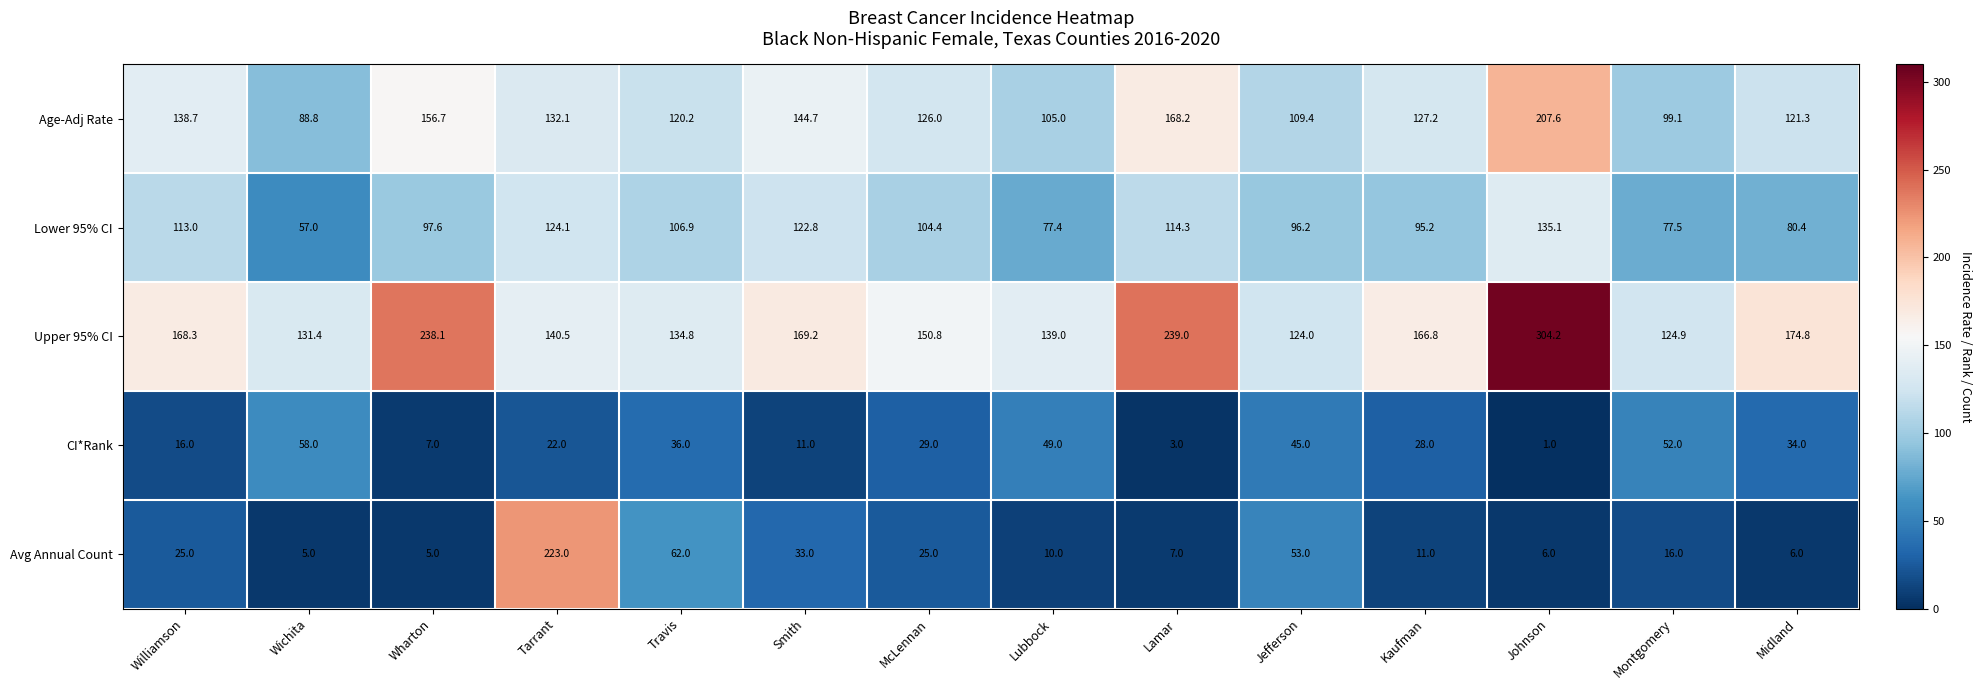

Is it true that Upper 95% CI equals 169.2 at Smith?

True